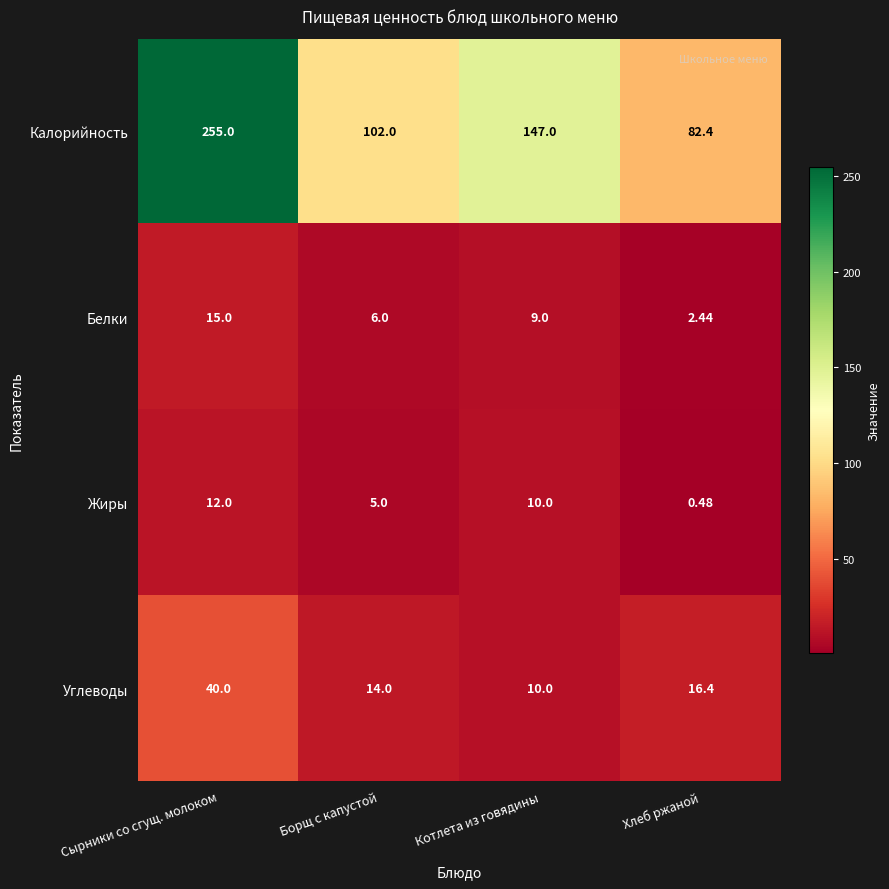

How many distinct data groups are displayed?

4